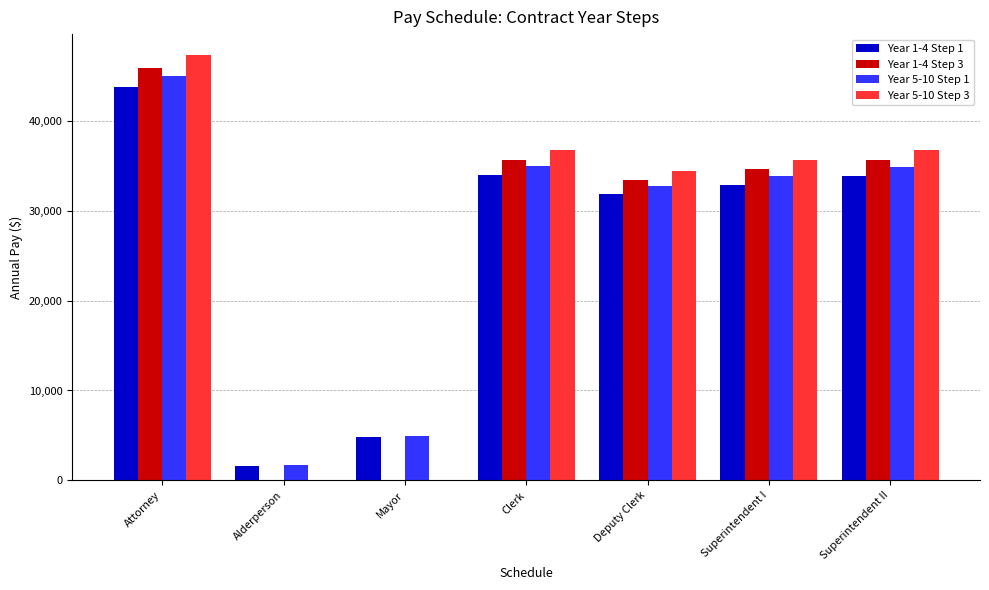

Where is Year 1-4 Step 1 nearest to the value 22674?

Deputy Clerk